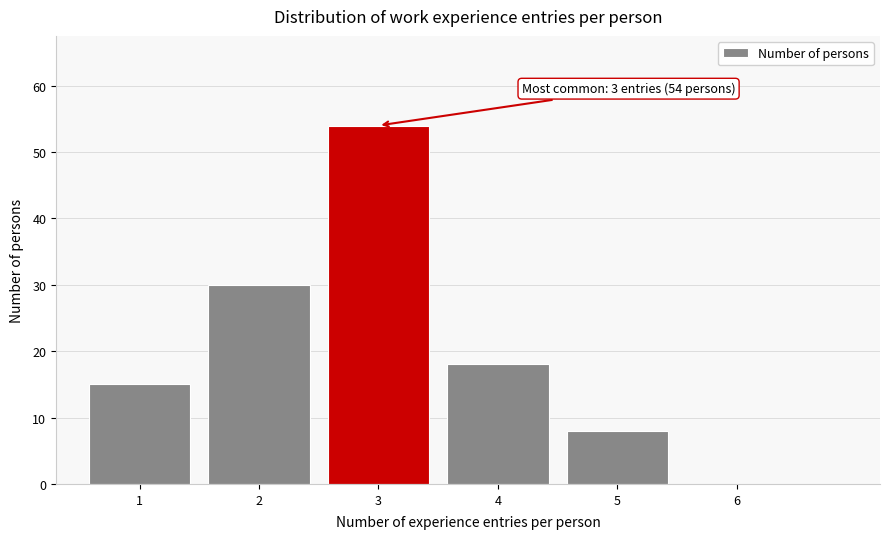

Which range on the x-axis has the tallest bar?

2.5 to 3.5